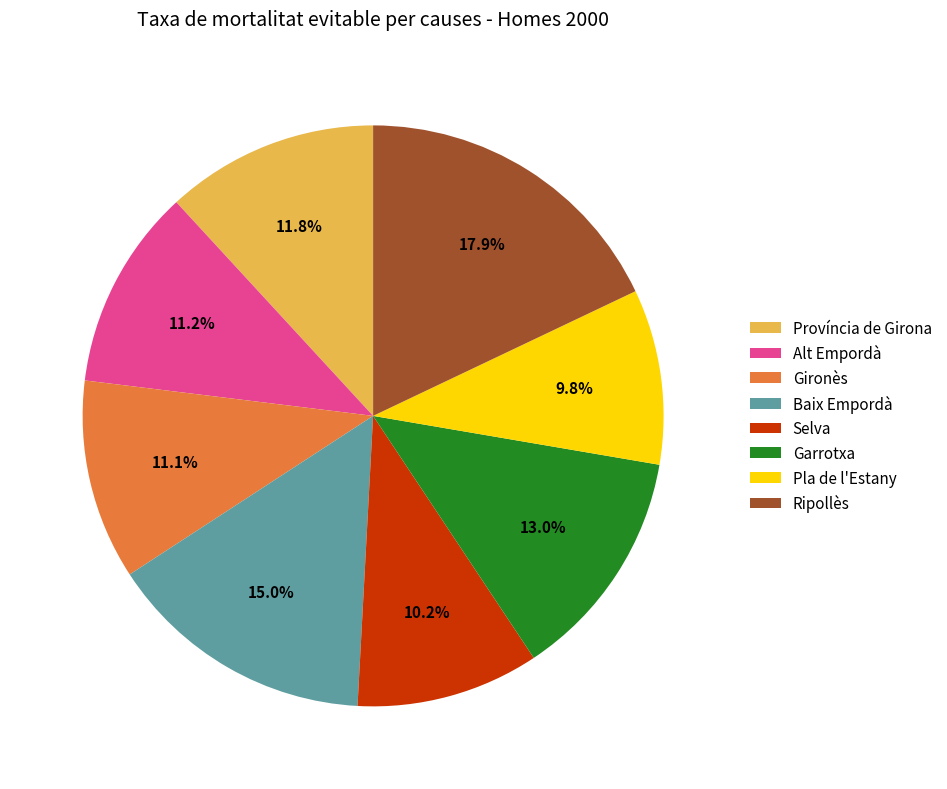

What is the largest slice in the pie chart?

Ripollès